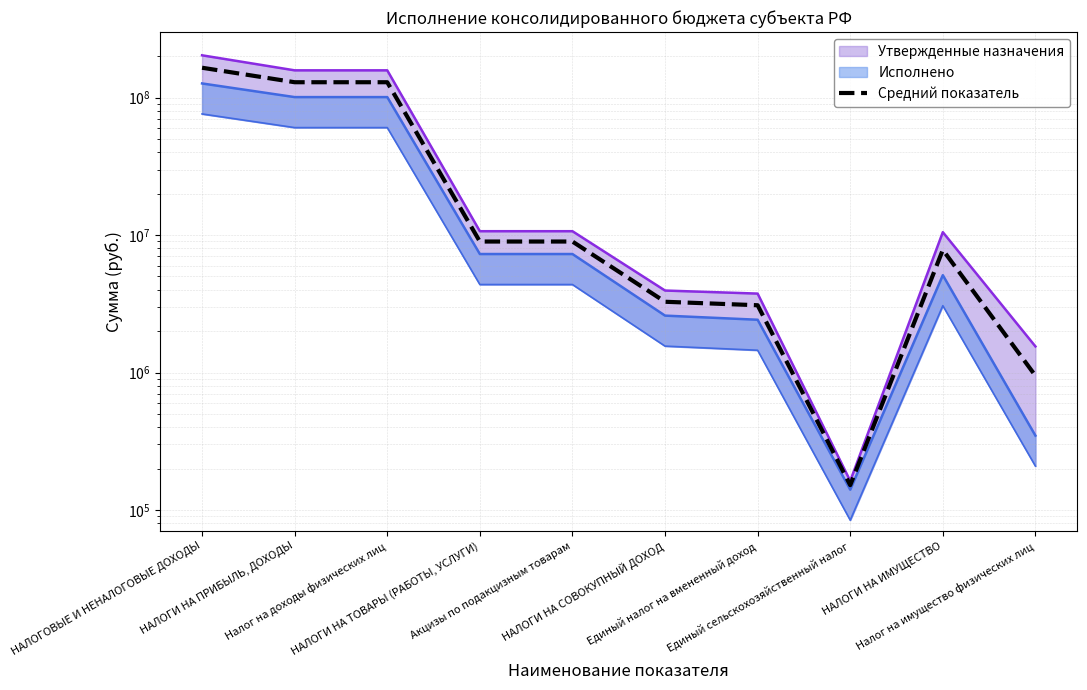

What is the difference between the maximum and minimum values?

164825230.3